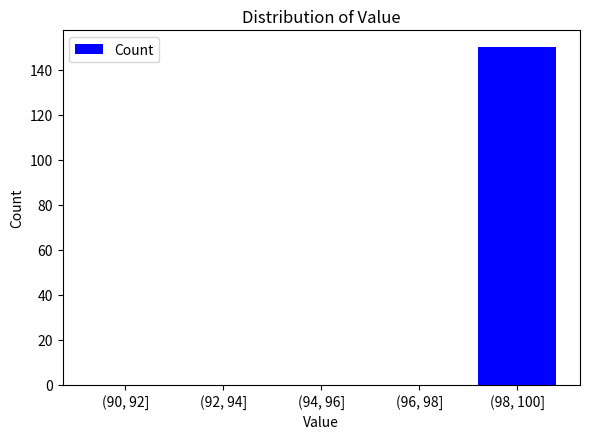

Reading right to left, what are all the values shown in this chart?

(98, 100]=150	(96, 98]=0	(94, 96]=0	(92, 94]=0	(90, 92]=0